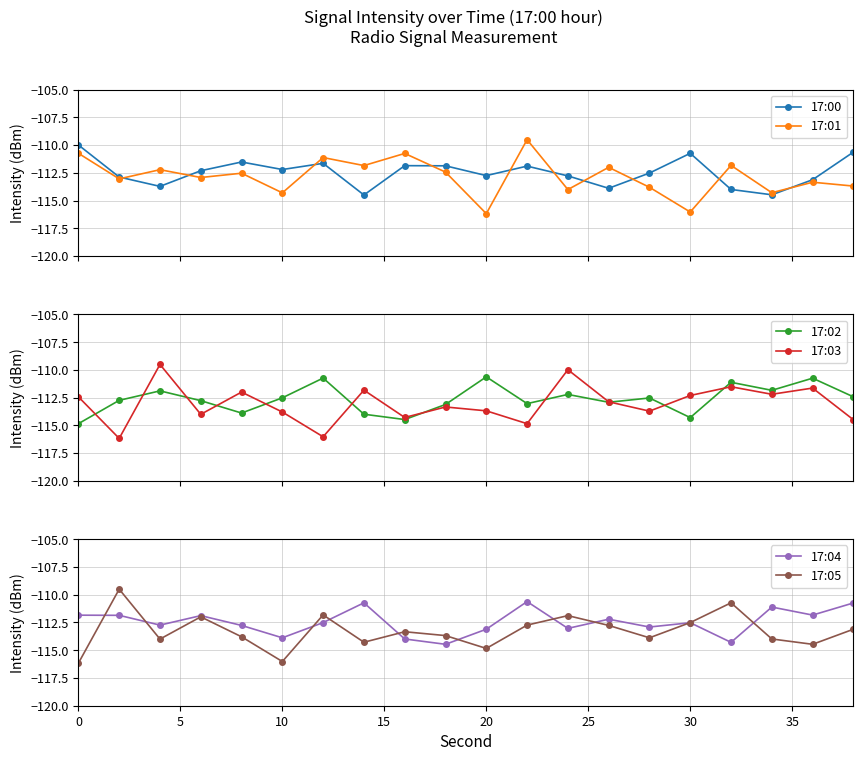

Rank the series by their maximum value, from highest to lowest.

17:01, 17:03, 17:05, 17:00, 17:02, 17:04